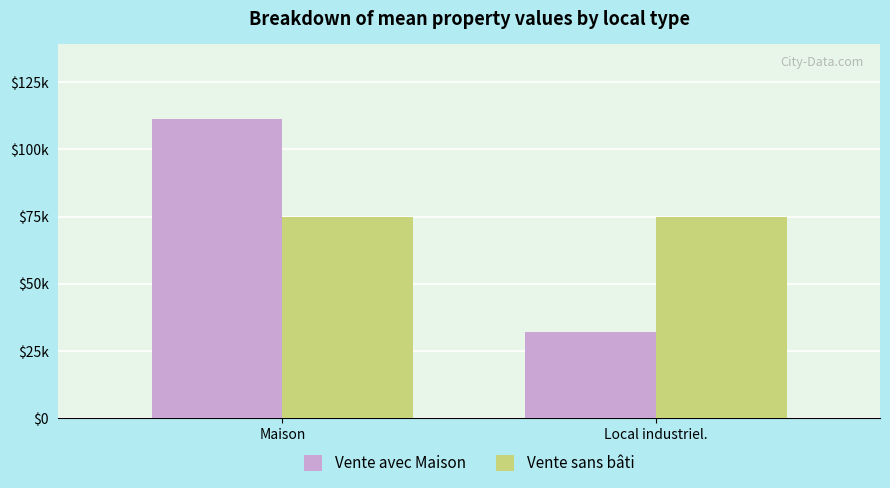

What are all the series names shown in the legend?

Vente avec Maison, Vente sans bâti